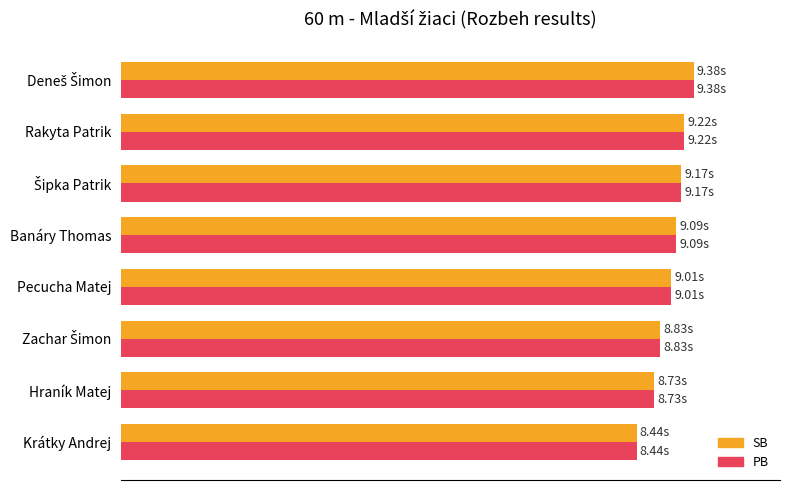

Which series has the largest total across all categories?

SB